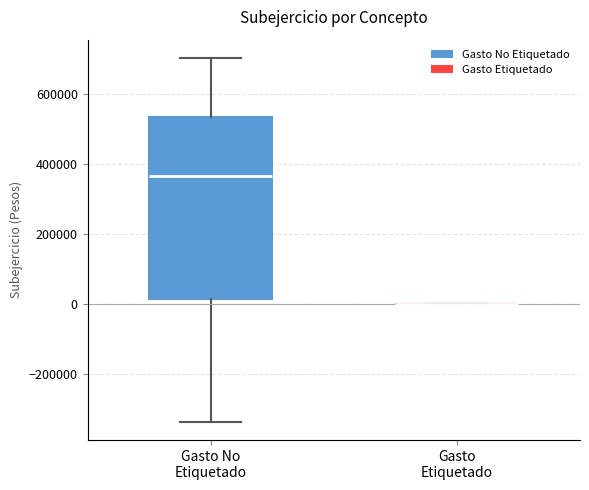

Reading left to right, transcribe this box plot: for each box, give where its median line is, the range the box spans, and where its two whiskers end, as read against the y-axis. The values are not printed on the chart, so give them approximately, as read against the axis.

Gasto No Etiquetado: median 360000, box 20000 to 540000, whiskers -340000 to 700000
Gasto Etiquetado: box collapsed to a line at 0, whiskers 0 to 0